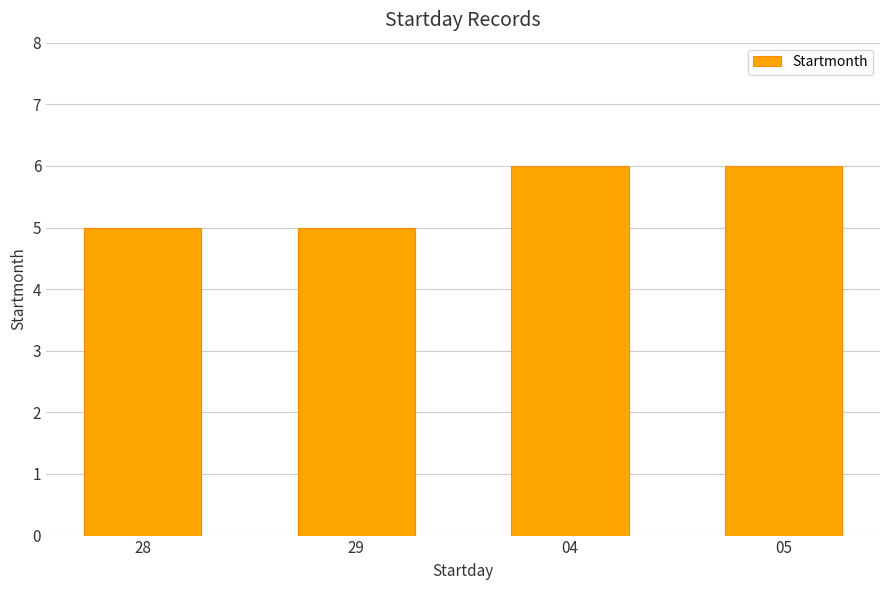

What is the difference between the maximum and minimum values?

1